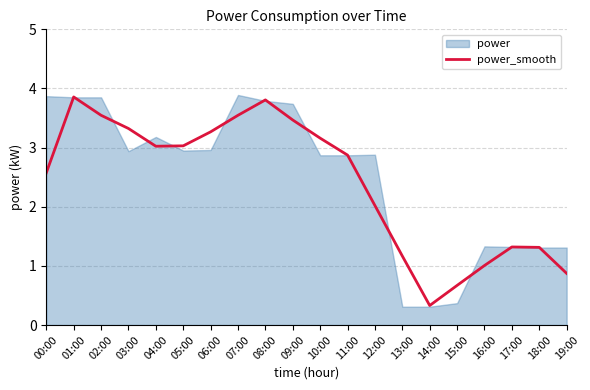

Is it true that the value at 12:00 is 2.0?

True